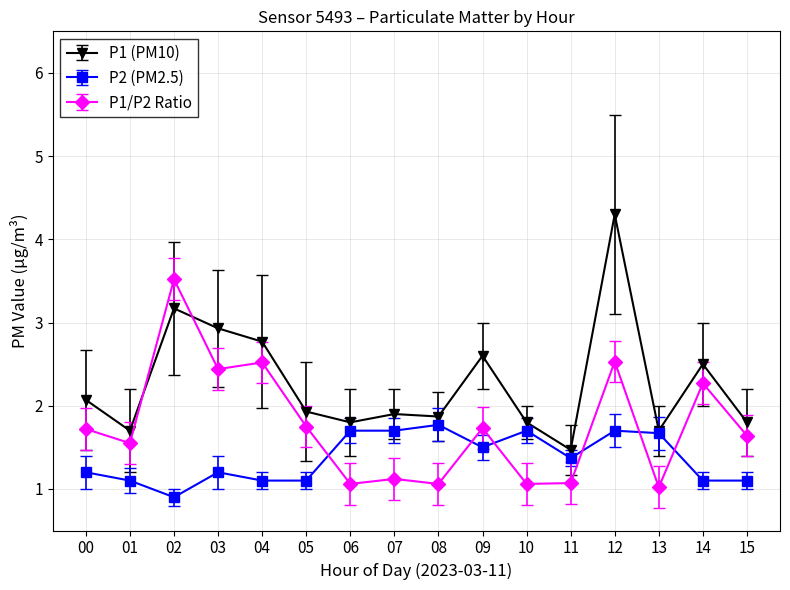

What is the total value across all series at 00?

5.0